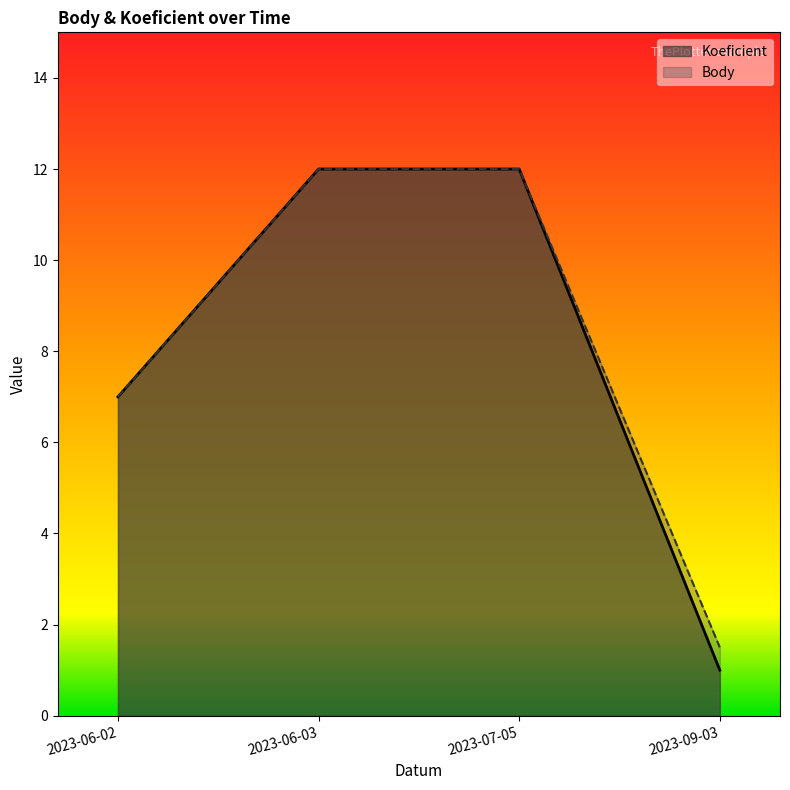

What is the difference between the Koeficient values at 2023-06-03 and 2023-09-03?

11.0